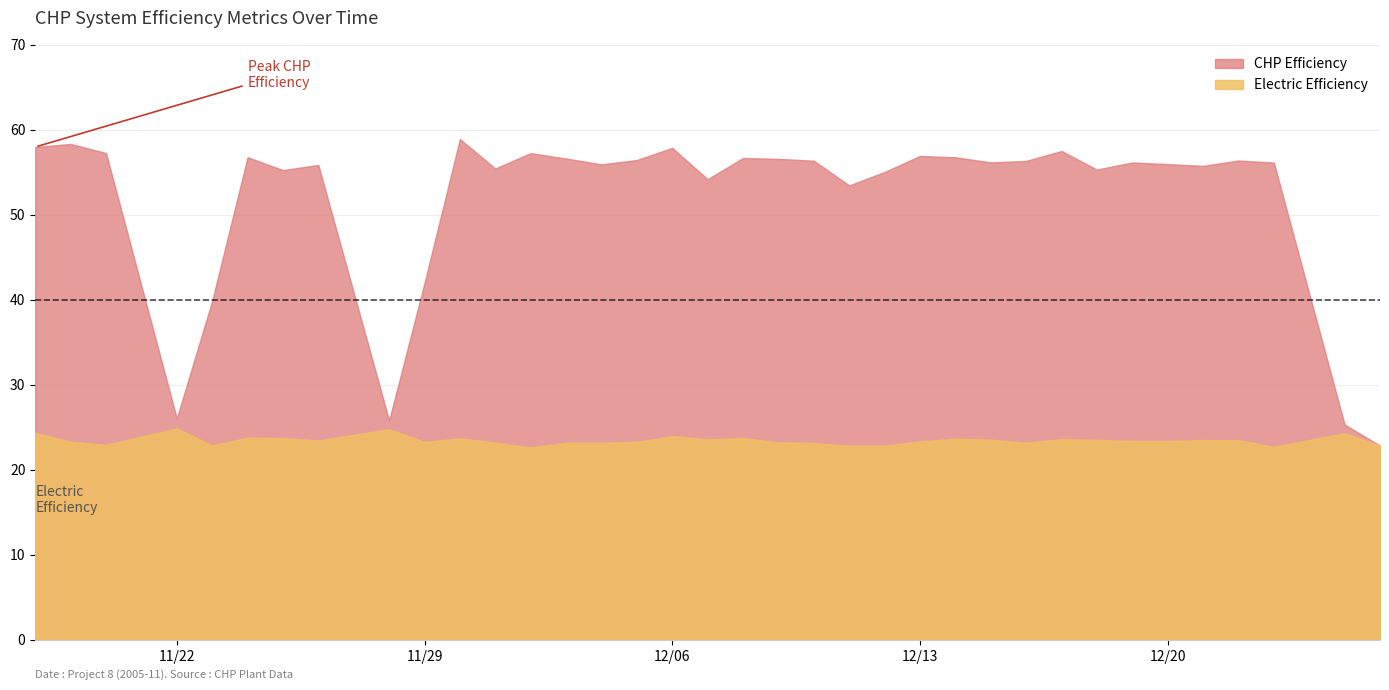

What value does the Electric Efficiency series have at 2005-12-14?

23.7